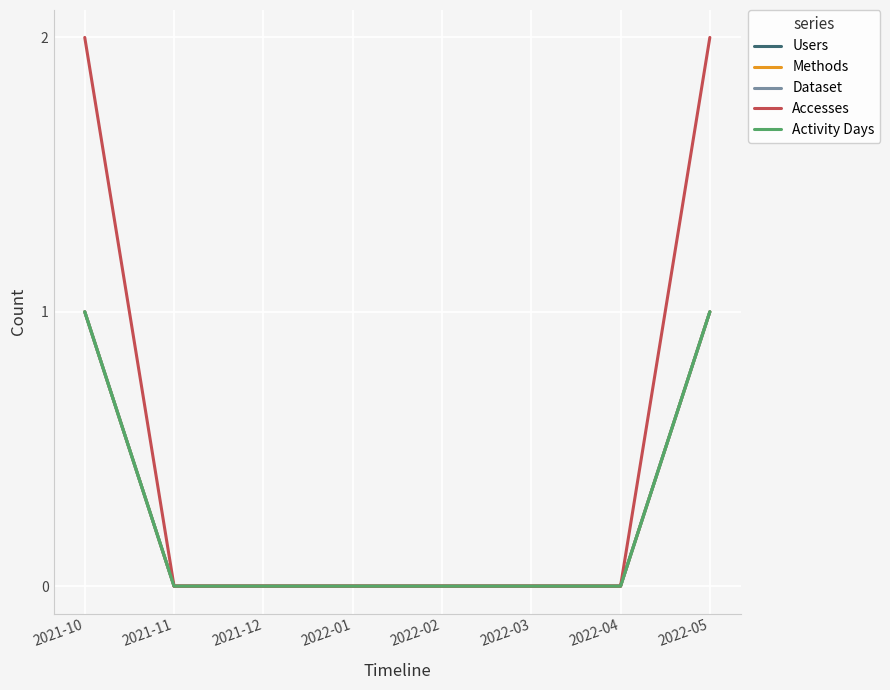

Which series has the largest total across all categories?

Accesses